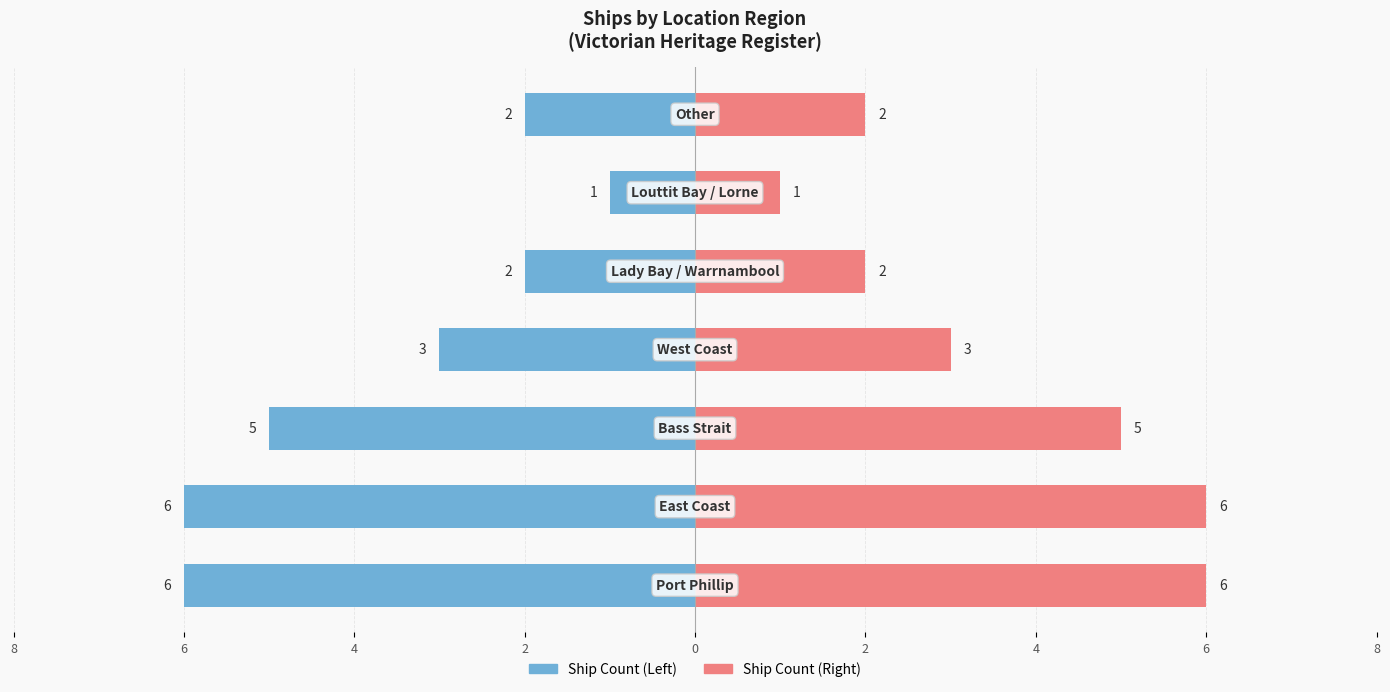

How many groups of bars are there?

7